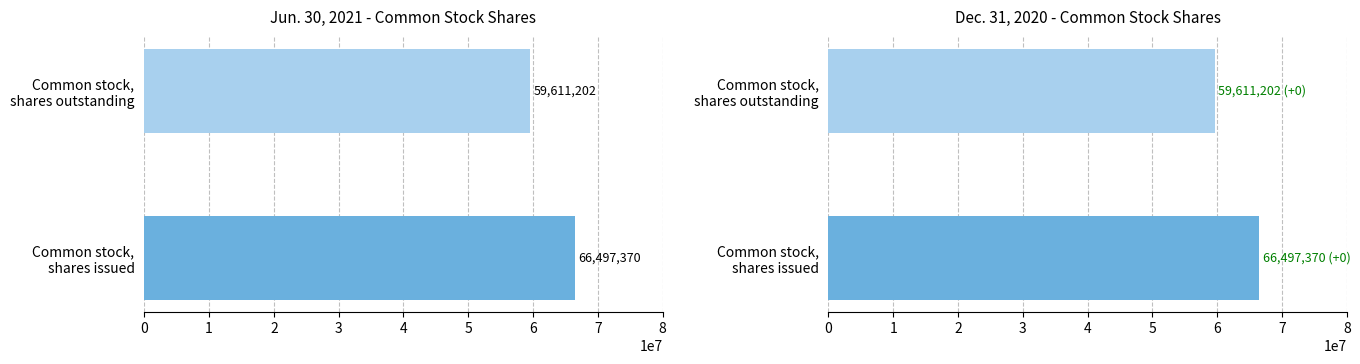

What is the total value across all series at Common stock, shares outstanding?

119222404